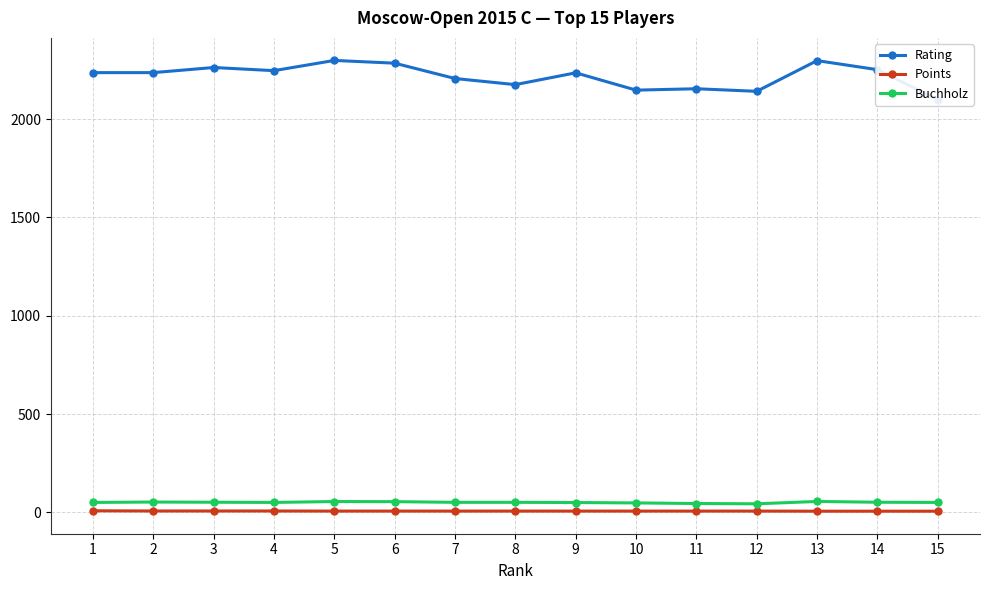

What is the spread (max minus min) of values at 1?

2227.5